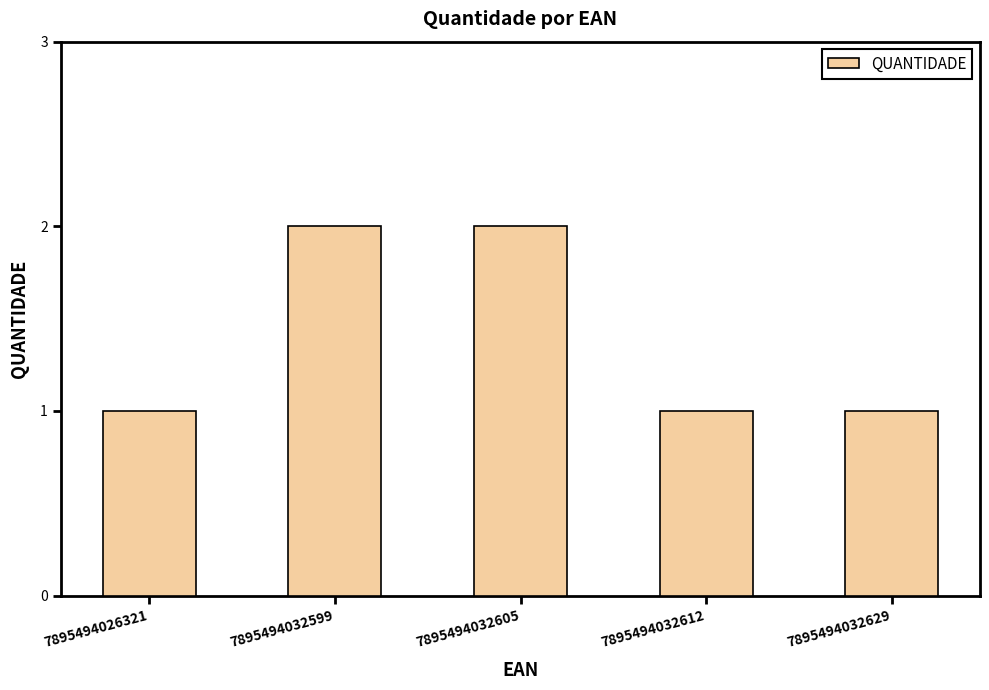

The chart shows a value of 3 at 7895494032605. True or false?

False